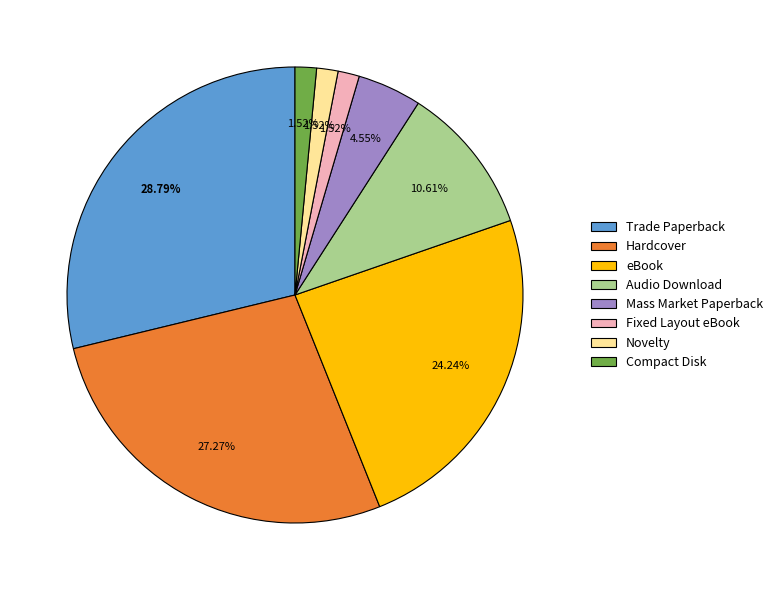

What is the ratio of the value at Compact Disk to the value at Fixed Layout eBook?

1.0